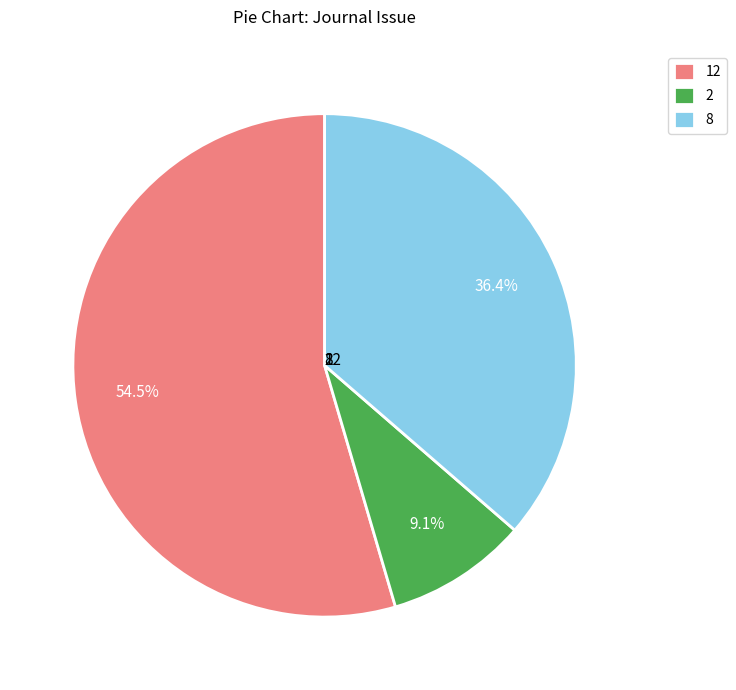

Is the sum of 2 and 12 greater than half?

Yes